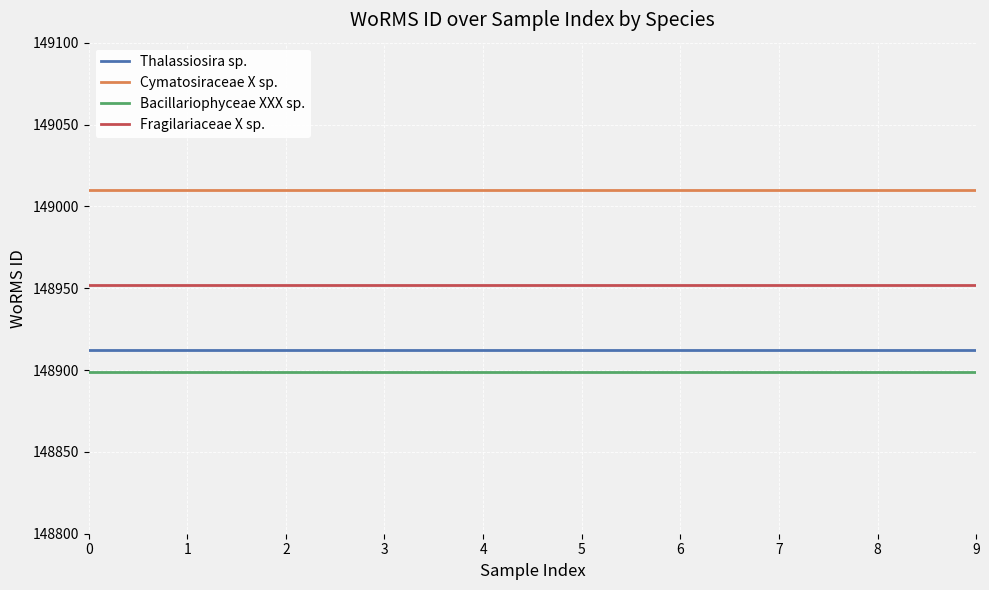

What is the difference between the highest and lowest values at 3?

111